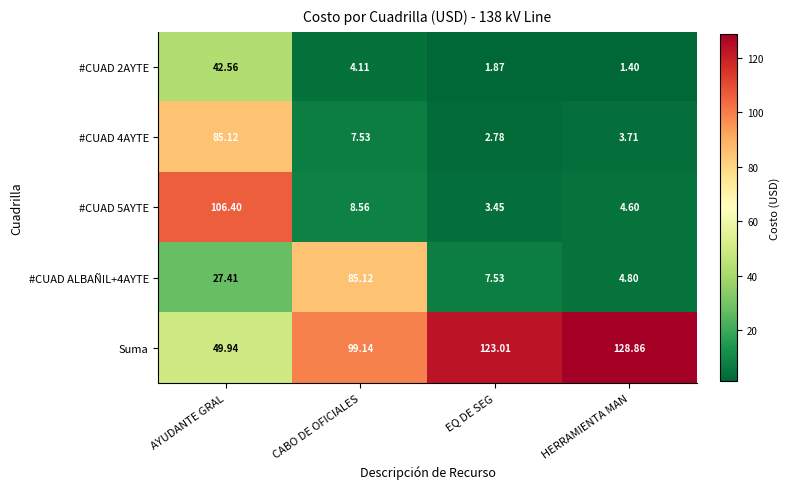

Which series has the largest total across all categories?

Suma